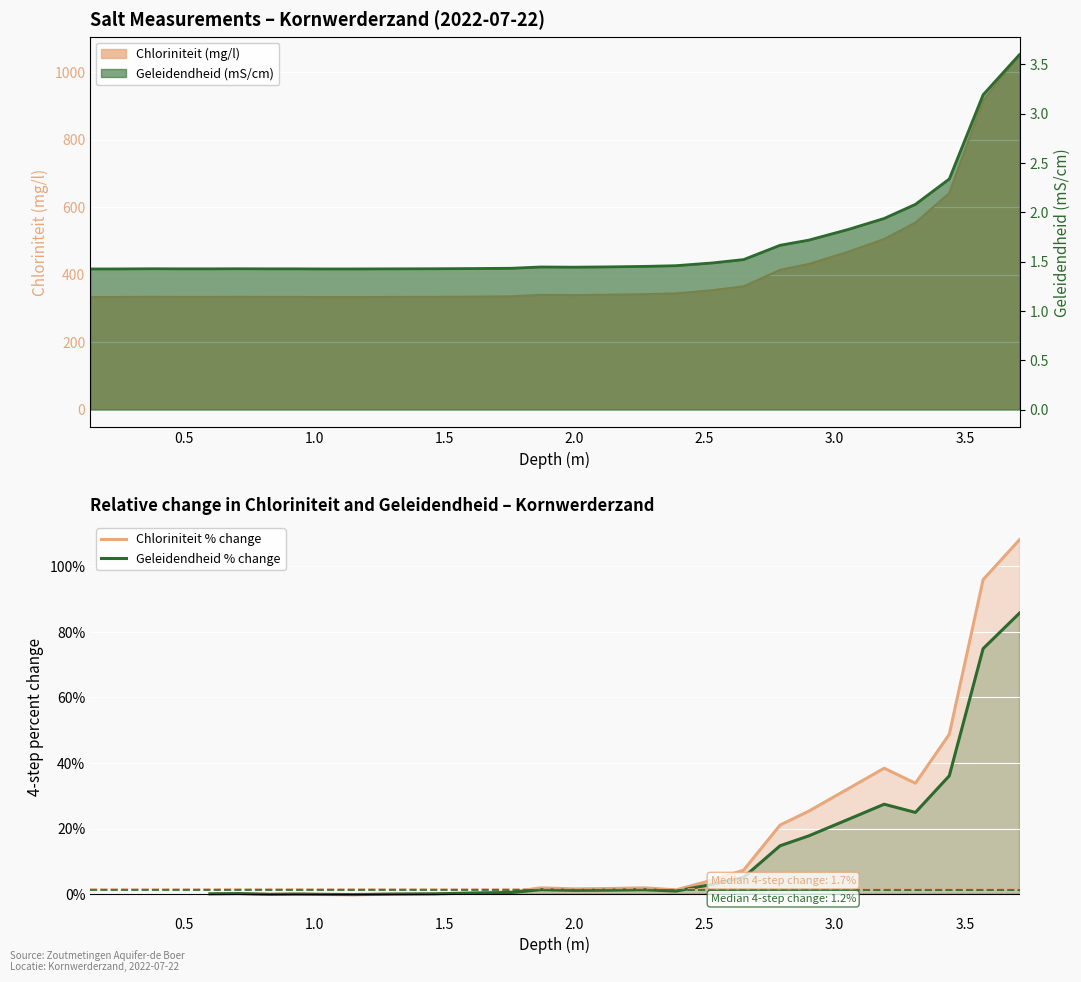

What is the average value of the Geleidendheid % change series?

12.8